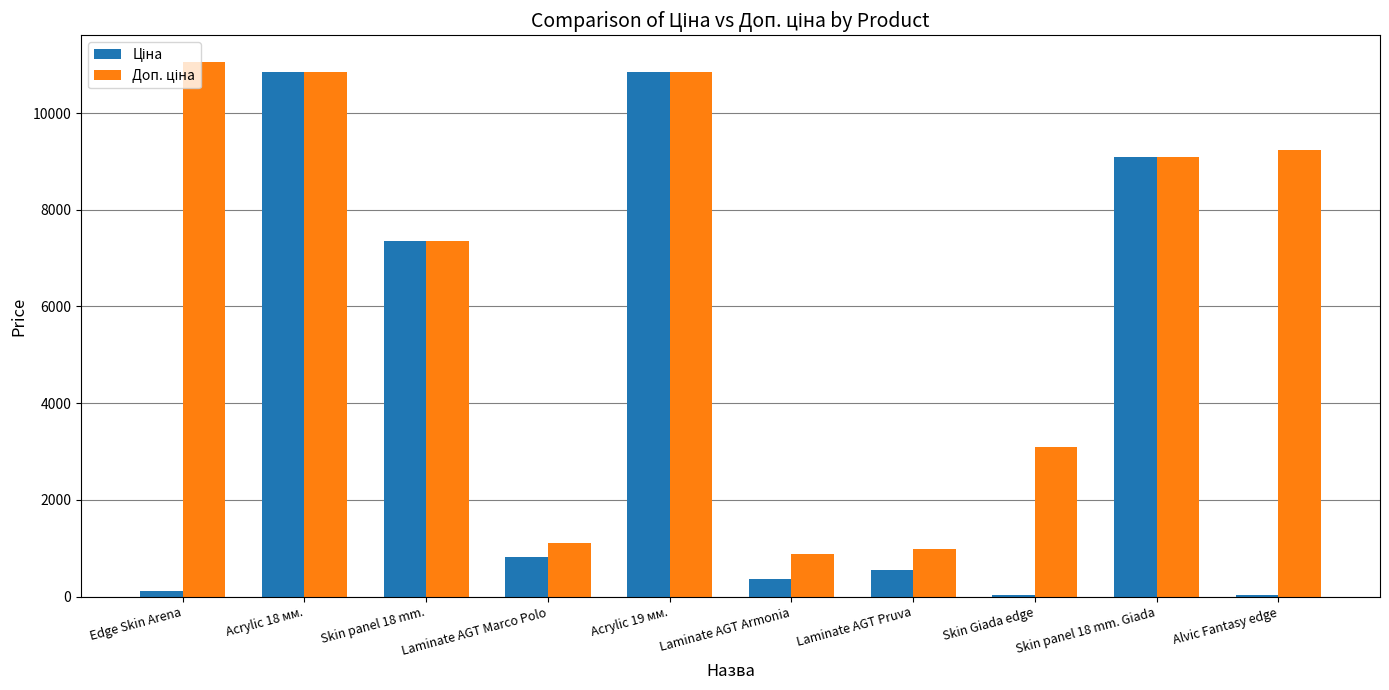

What is the greatest value displayed?

11055.0